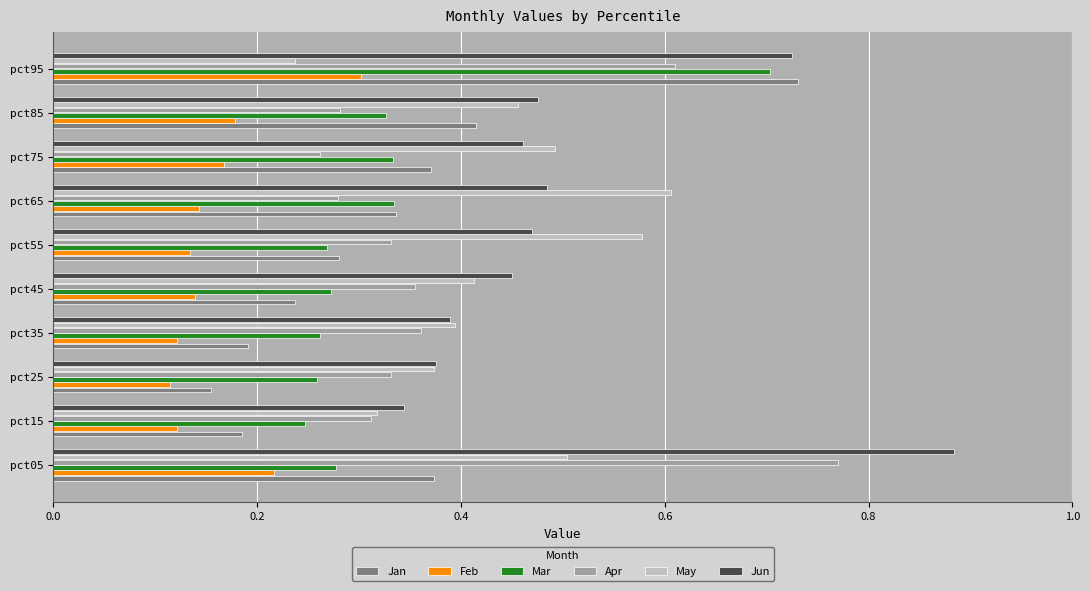

Is the value of Feb at pct15 greater than the value of May at pct05?

No